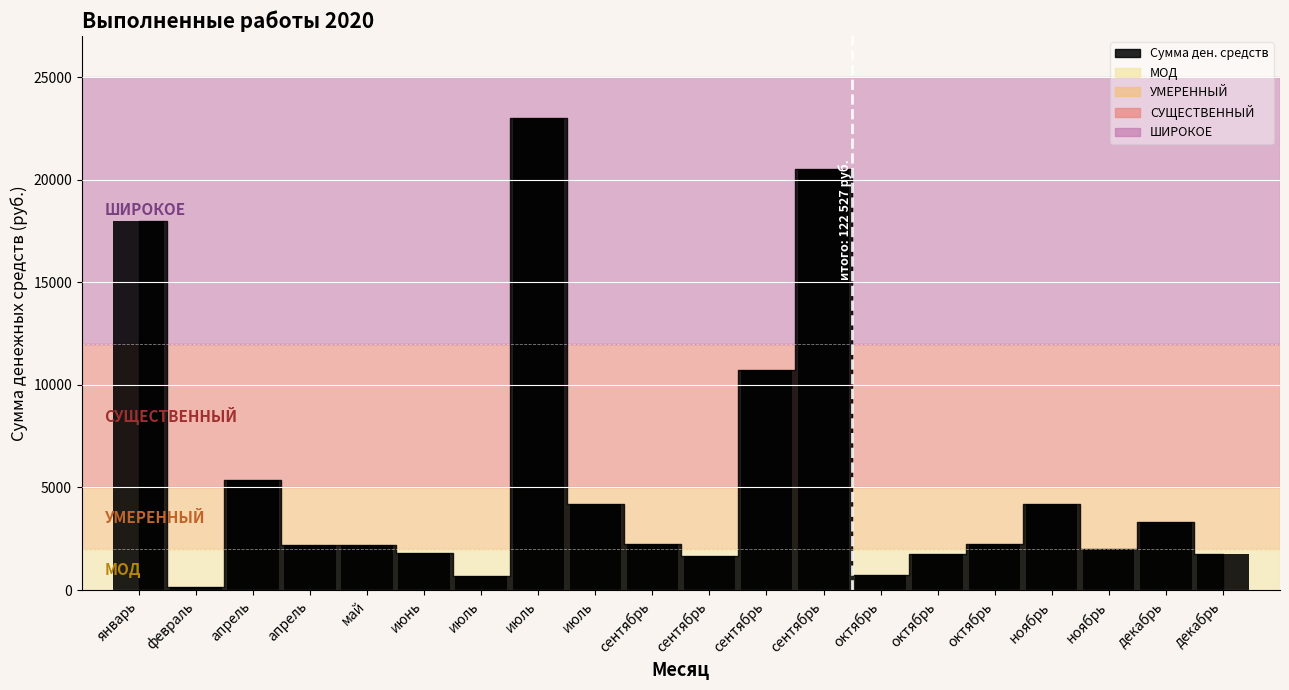

How many data points are less than 2242?

10